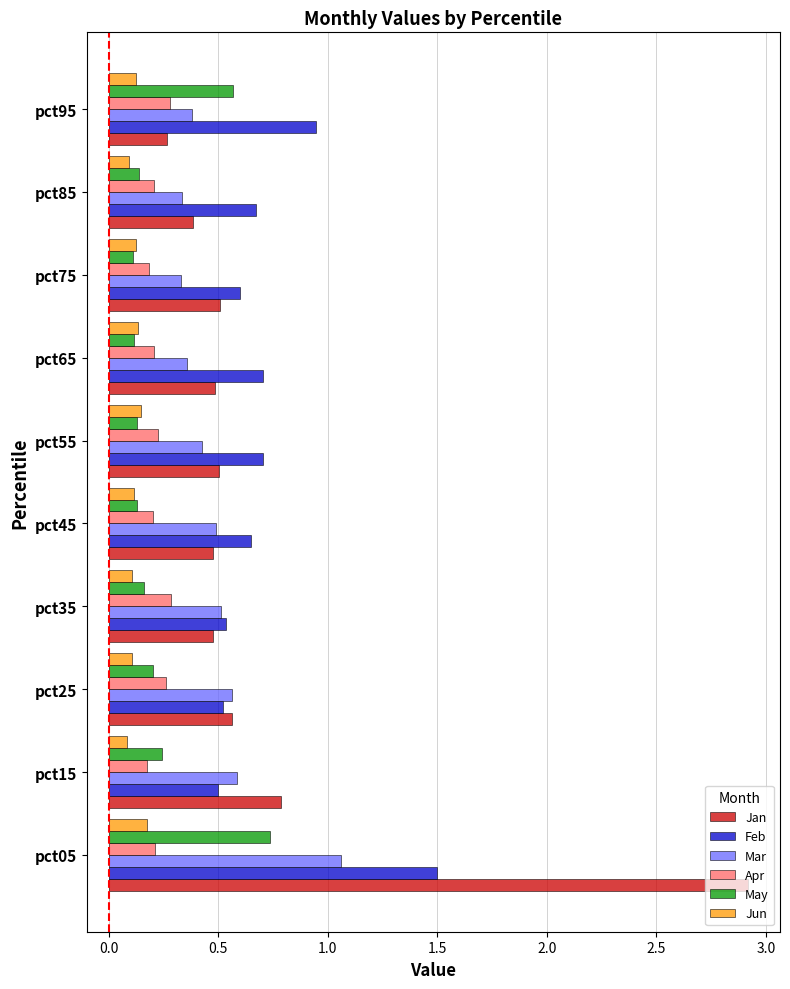

How many distinct data groups are displayed?

6